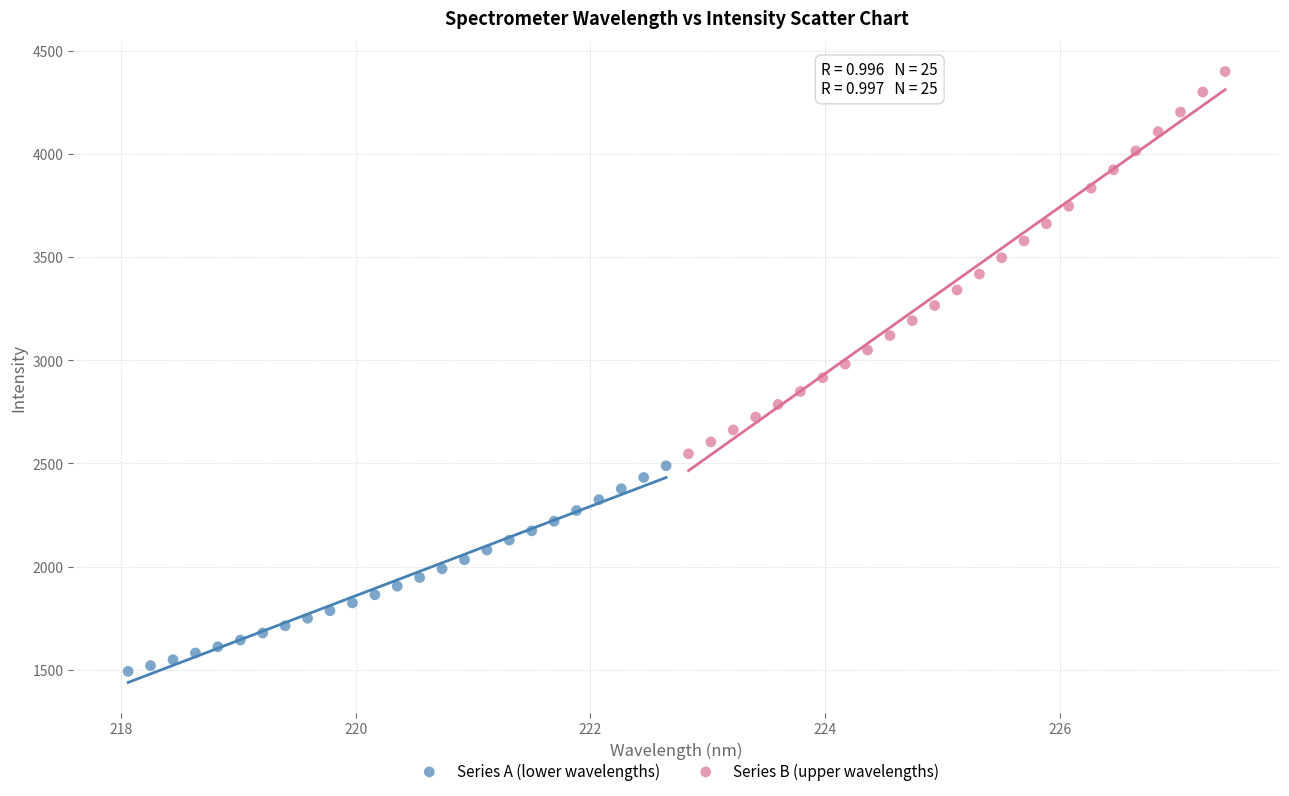

What are all the series names shown in the legend?

Series A (lower wavelengths), Series B (upper wavelengths)